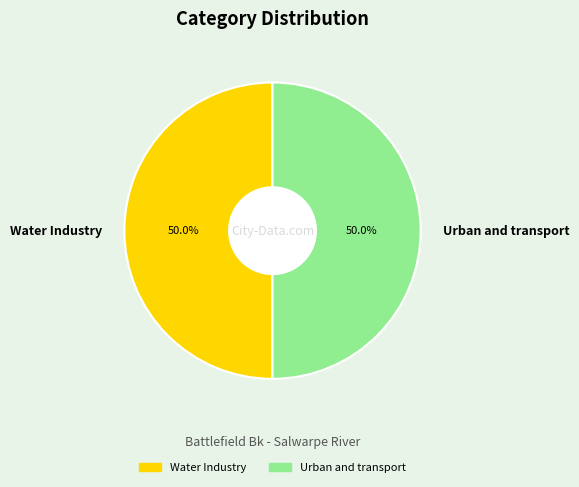

What is the ratio of the value at Urban and transport to the value at Water Industry?

1.0